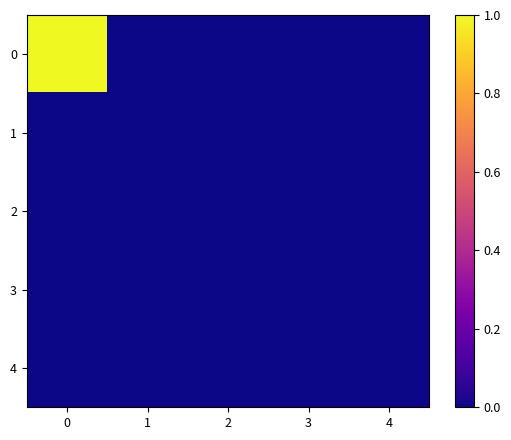

Which label corresponds to the smallest value in the chart?

1